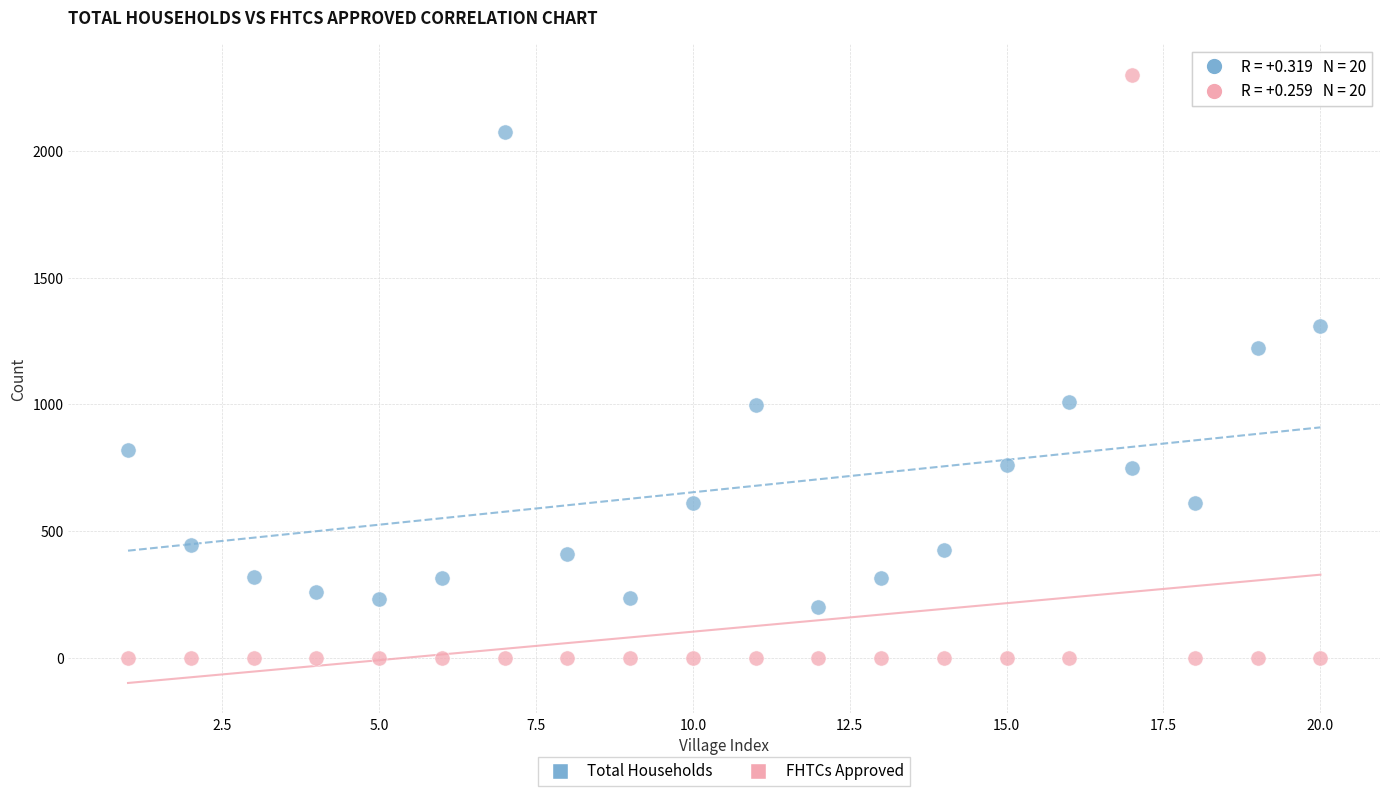

Which series reaches the minimum Y coordinate?

FHTCs Approved